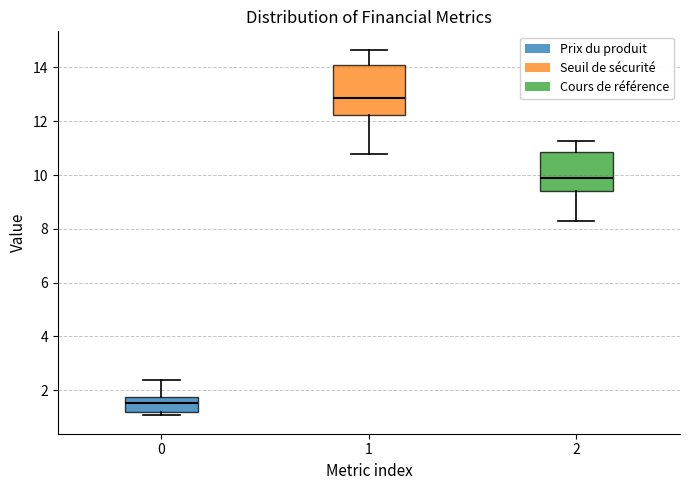

Reading left to right, read every box against the y-axis: the position of its median line, the range the box covers, and the ends of its whiskers. The values are not printed on the chart, so give them approximately, as read against the axis.

0: median 1.6, box 1.2 to 1.8, whiskers 1.0 to 2.4
1: median 12.8, box 12.2 to 14.0, whiskers 10.8 to 14.6
2: median 9.8, box 9.4 to 10.8, whiskers 8.2 to 11.2